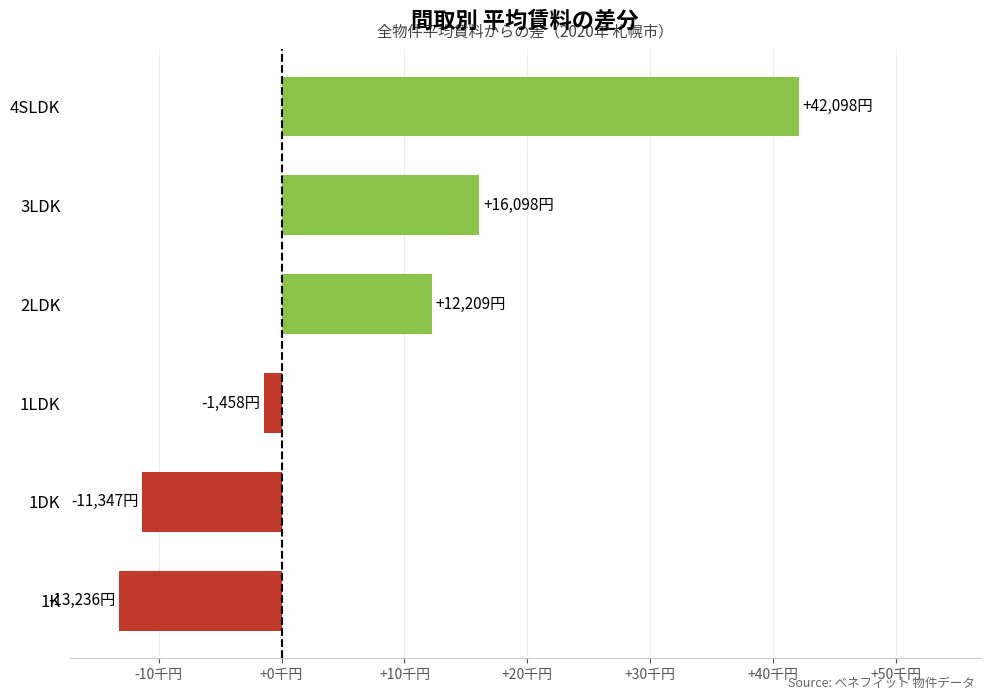

Which label corresponds to the largest value in the chart?

4SLDK